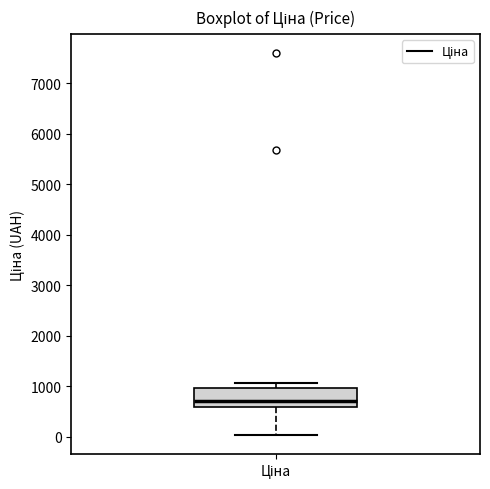

Where does the lower whisker of the box for Ціна end on the y-axis? The values are not printed on the chart, so give them approximately, as read against the axis.

0